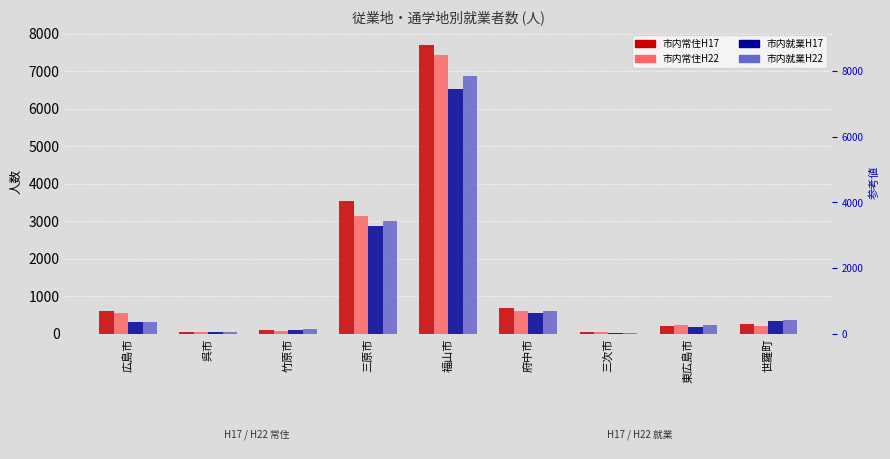

At 東広島市, list the series in order from largest to smallest.

市内常住就業通学者_総数_H22, 市内就業通学者_総数_H22, 市内常住就業通学者_総数_H17, 市内就業通学者_総数_H17